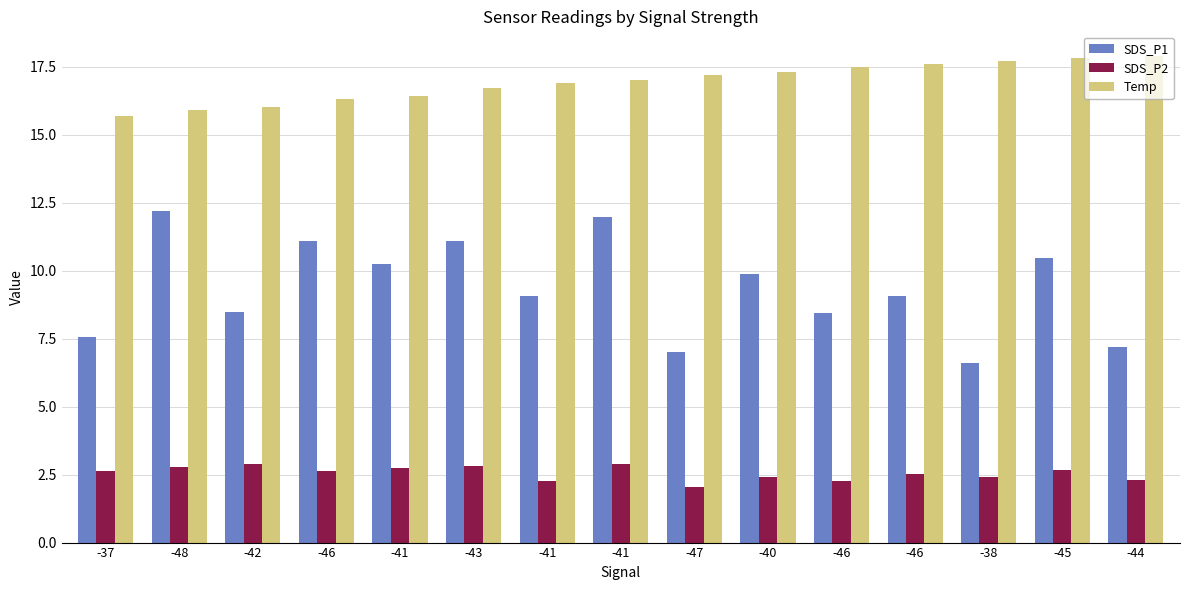

How many bars are there in each group?

3